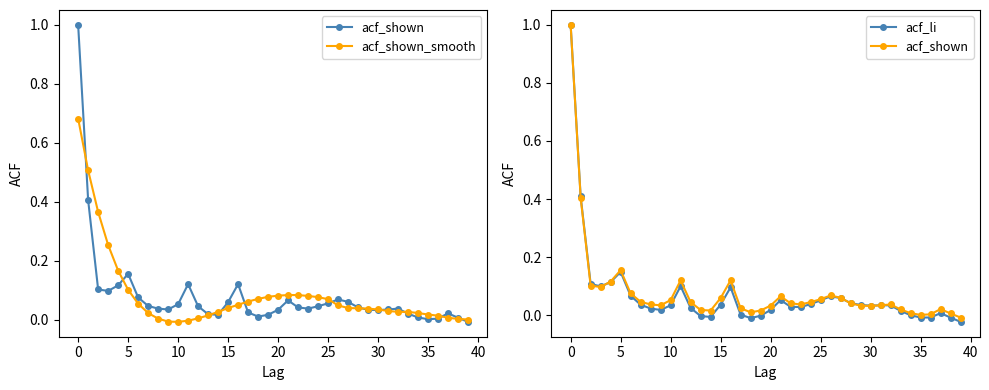

Is this an area chart (filled region under the line)?

No